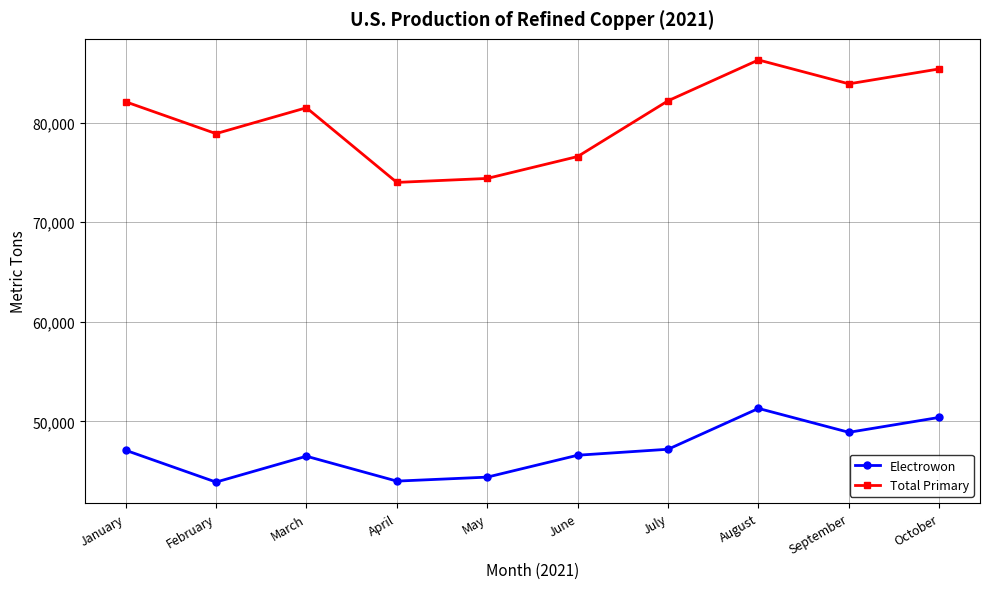

Read the Total Primary value at May.

74400